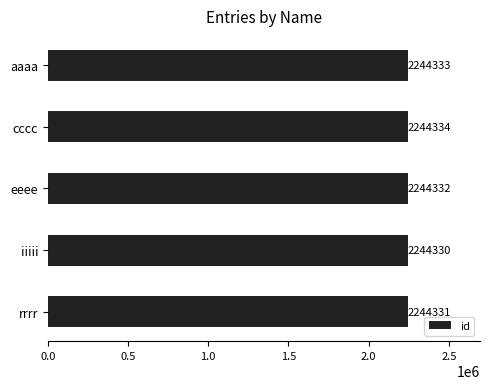

What is the sum of all values?

11221660